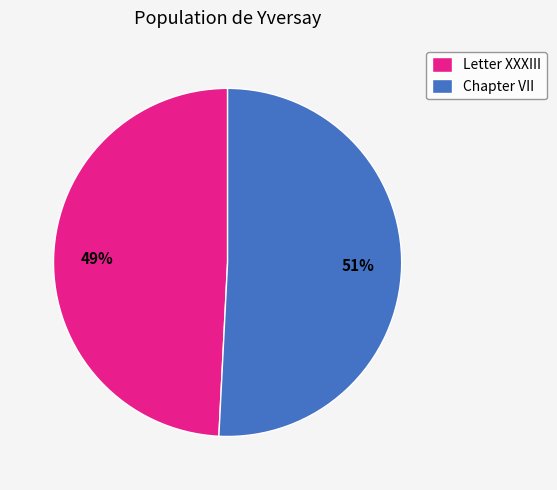

Do Chapter VII and Letter XXXIII together represent more than half of the pie?

Yes